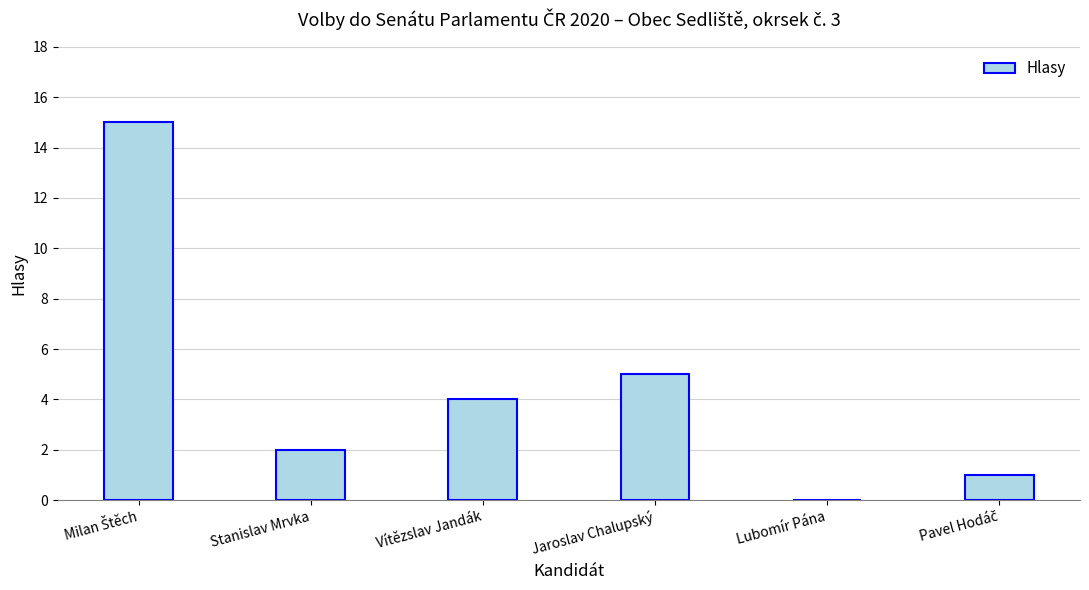

What is the sum of the values at Stanislav Mrvka and Jaroslav Chalupský?

7